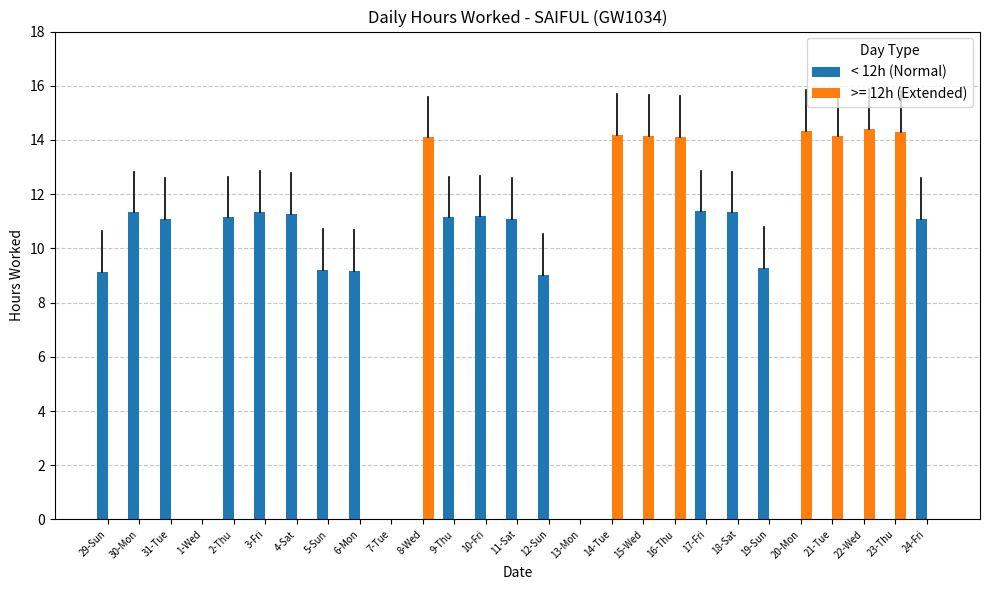

What is the sum of all < 12h (Normal) values?

169.2